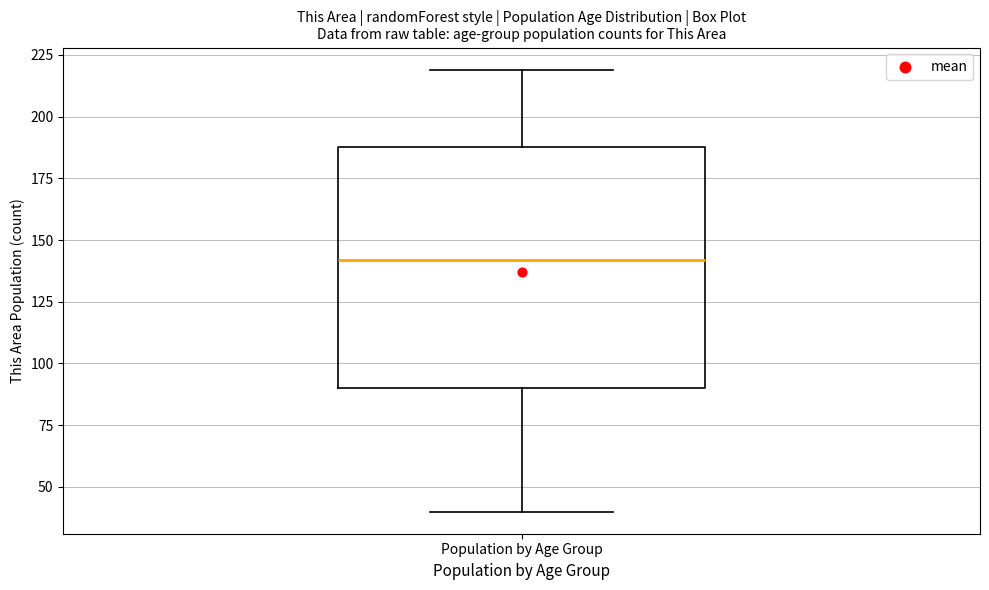

Transcribe this box plot: give where the median line is, the range the box spans, and where the two whiskers end, as read against the y-axis. The values are not printed on the chart, so give them approximately, as read against the axis.

median 140, box 90 to 190, whiskers 40 to 220